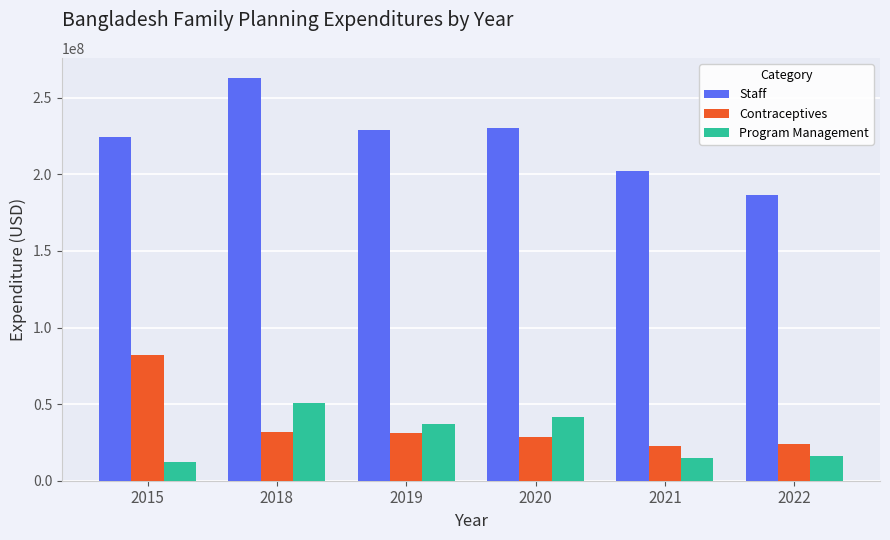

Where does the Contraceptives series first go above 30860000?

2015